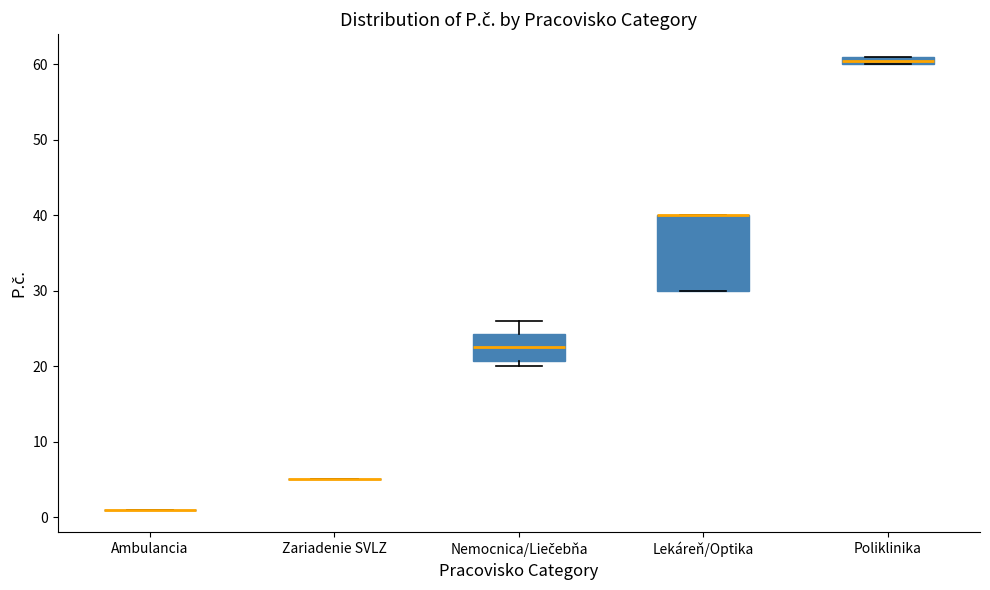

Which box is the tallest, from its lower edge to its upper edge?

Lekáreň/Optika